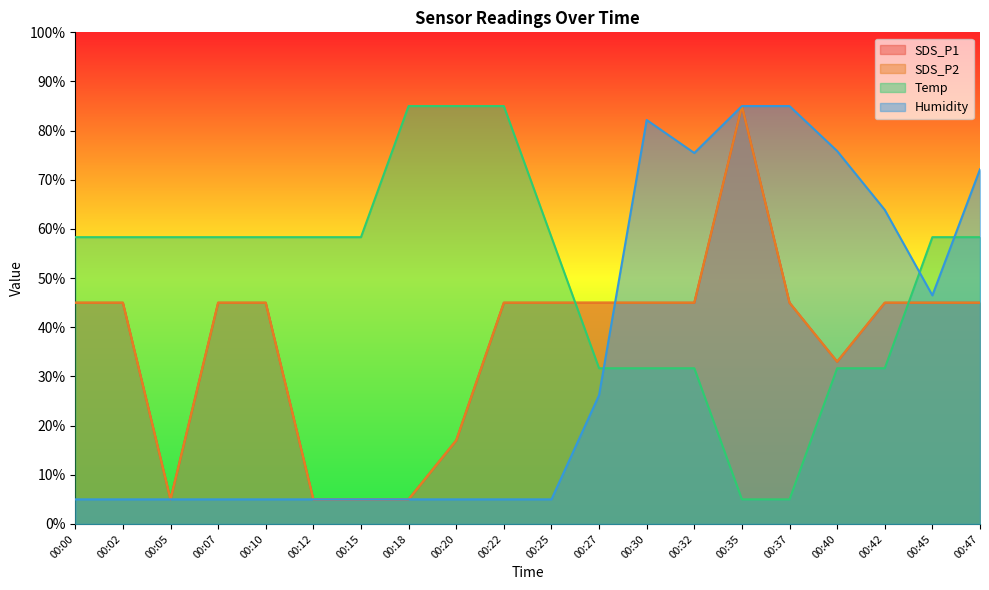

The value of Temp at 00:30 is 18.4. True or false?

False